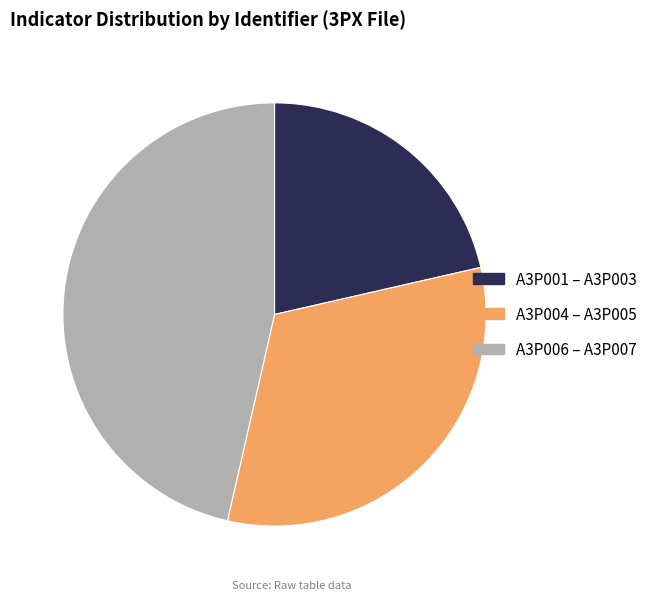

Between A3P004 – A3P005 and A3P006 – A3P007, which is larger?

A3P006 – A3P007